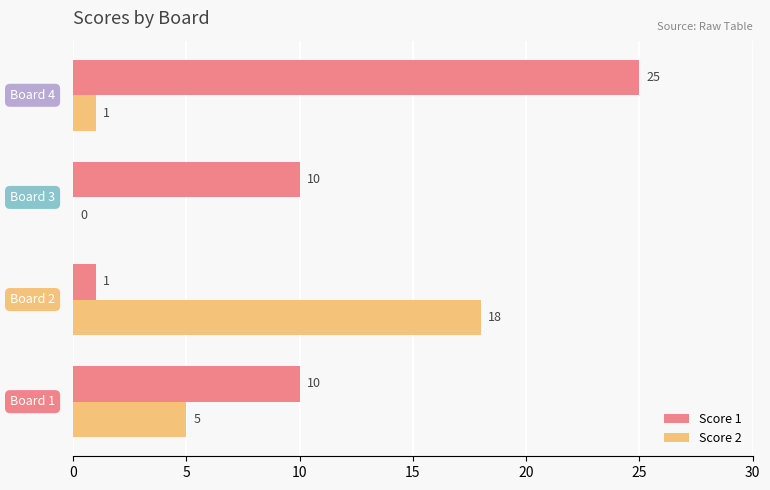

Count the number of categories in the chart.

4